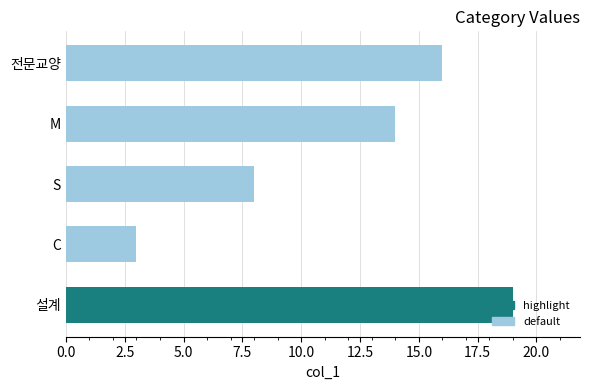

What is the greatest value displayed?

19